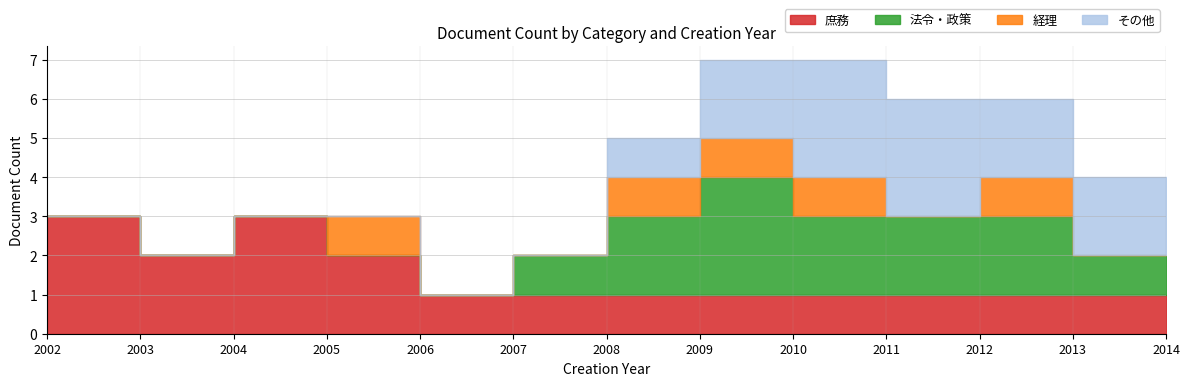

Which series changed the most between 2009 and 2013?

法令・政策